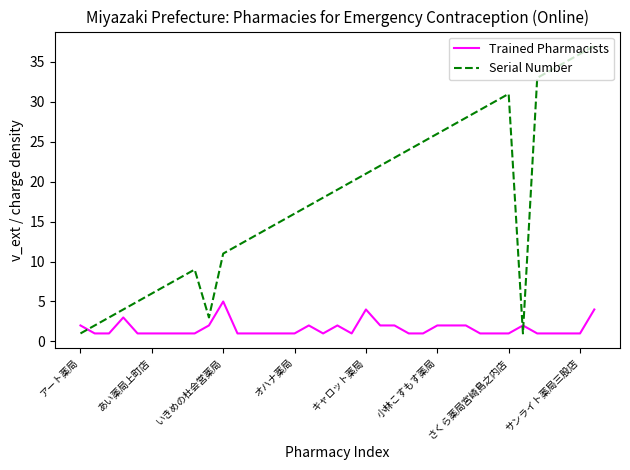

Which series has the largest total across all categories?

Serial Number